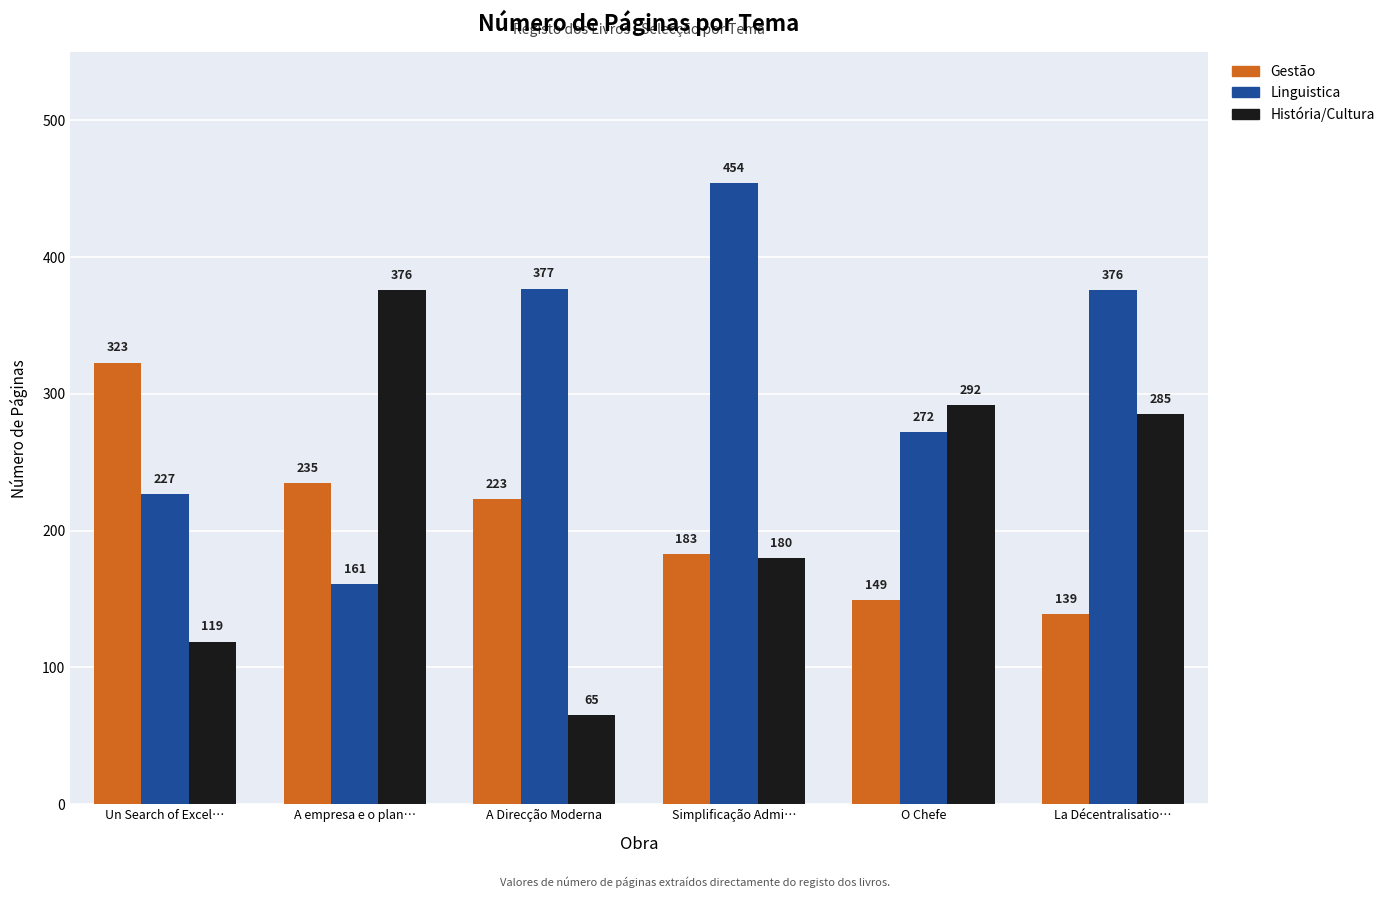

Where is Linguistica nearest to the value 307?

O Chefe